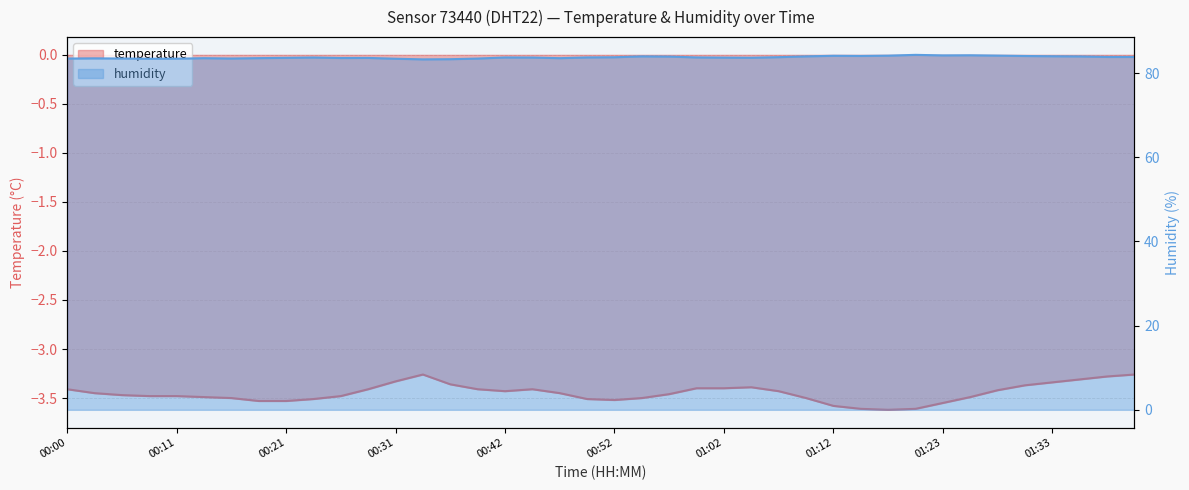

True or false: humidity has a value of 83.8 at 00:52.

True